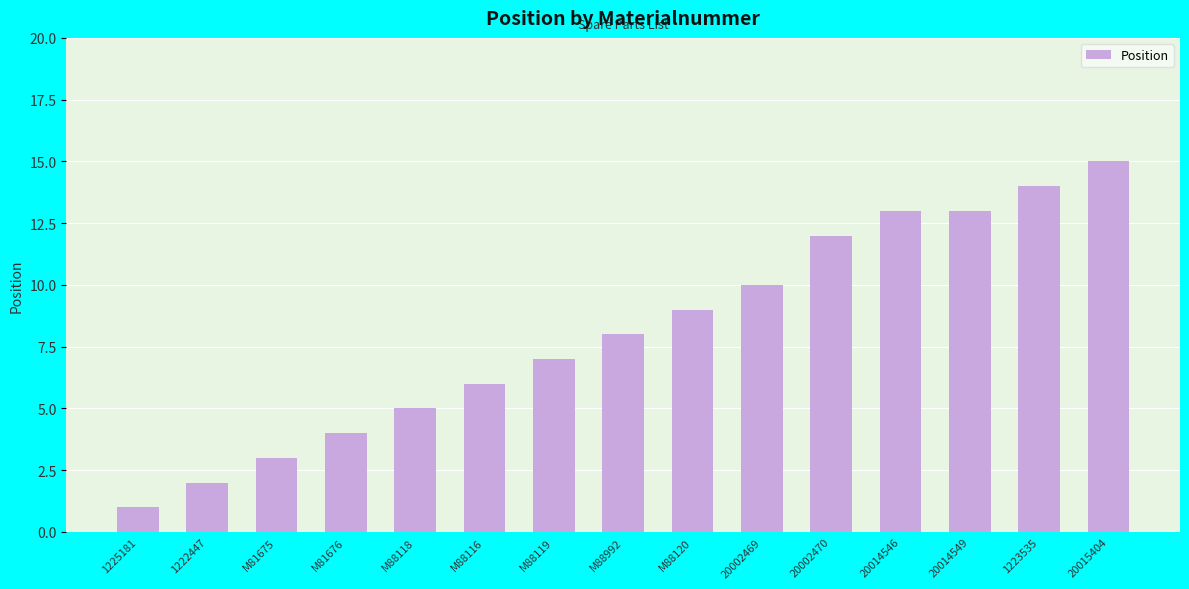

Count the number of categories in the chart.

15